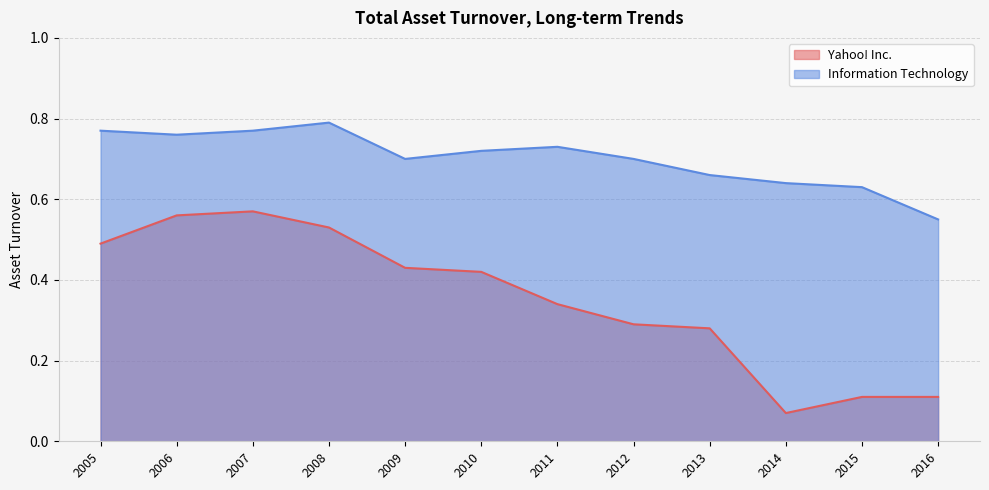

Between 2006 and 2014, which series saw the biggest shift?

Yahoo! Inc.